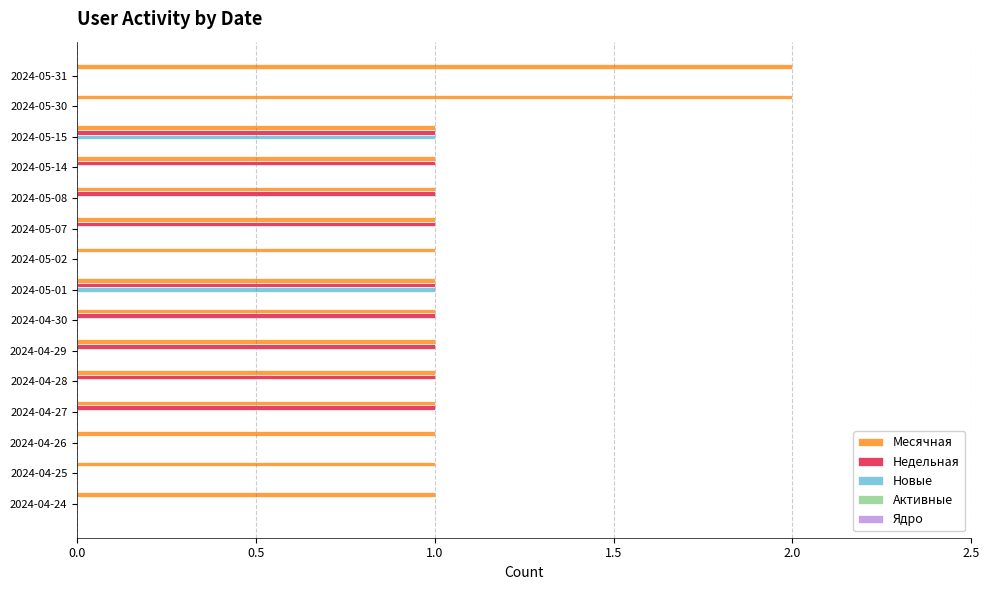

Which series changed the most between 2024-04-28 and 2024-04-25?

Недельная